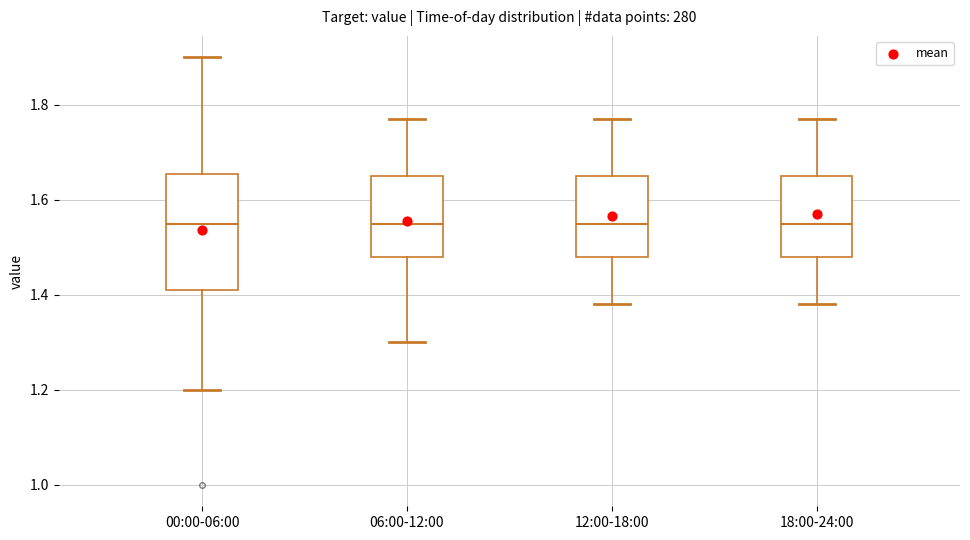

Reading left to right, transcribe this box plot: for each box, give where its median line is, the range the box spans, and where its two whiskers end, as read against the y-axis. The values are not printed on the chart, so give them approximately, as read against the axis.

00:00-06:00: median 1.56, box 1.42 to 1.66, whiskers 1.20 to 1.90
06:00-12:00: median 1.56, box 1.48 to 1.66, whiskers 1.30 to 1.78
12:00-18:00: median 1.56, box 1.48 to 1.66, whiskers 1.38 to 1.78
18:00-24:00: median 1.56, box 1.48 to 1.66, whiskers 1.38 to 1.78